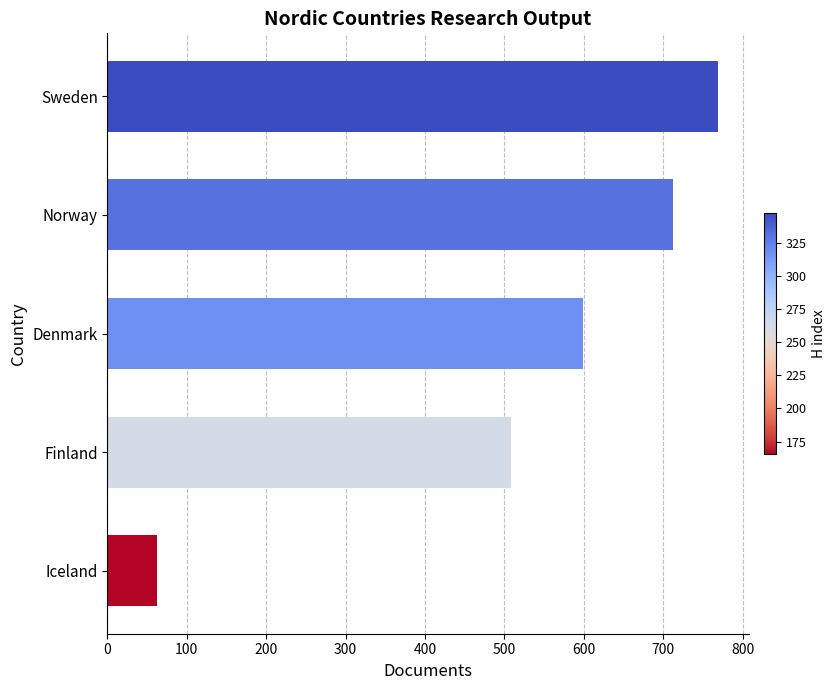

Reading top to bottom, list all the values displayed in this chart.

Sweden=769	Norway=712	Denmark=599	Finland=508	Iceland=63